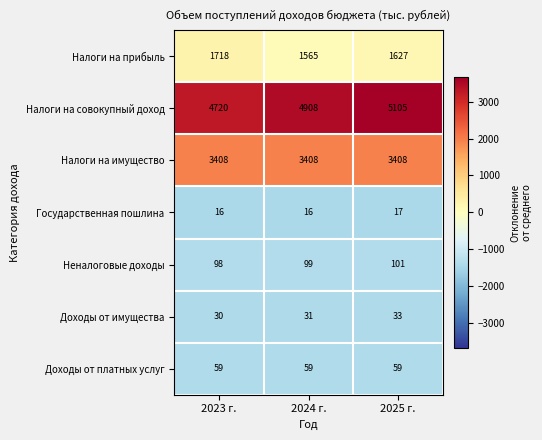

At which category is the sum across all series the highest?

2025 г.